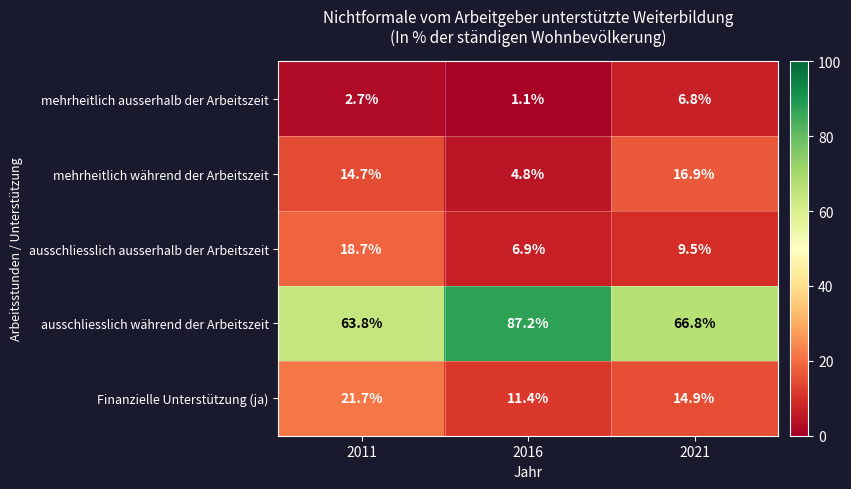

What is the difference between the maximum and second lowest values in the mehrheitlich während der Arbeitszeit series?

2.2